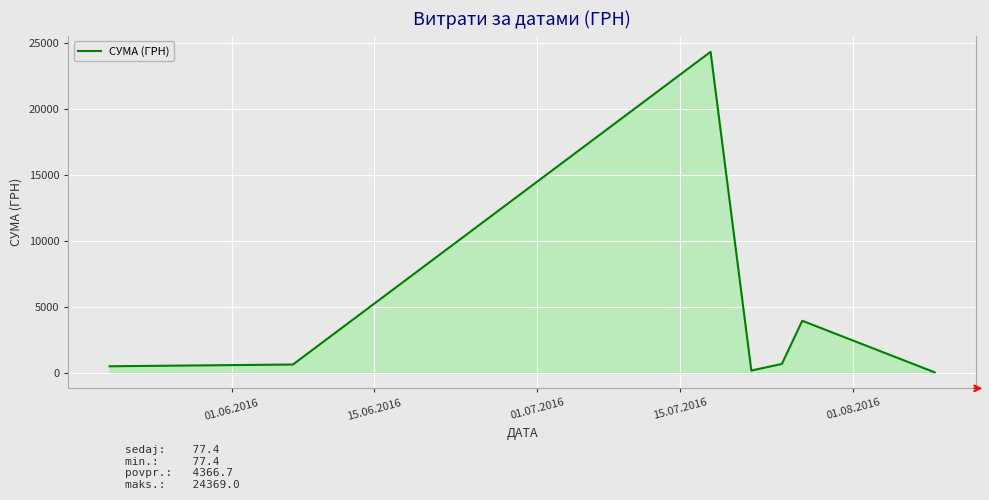

What is the greatest value displayed?

24369.0